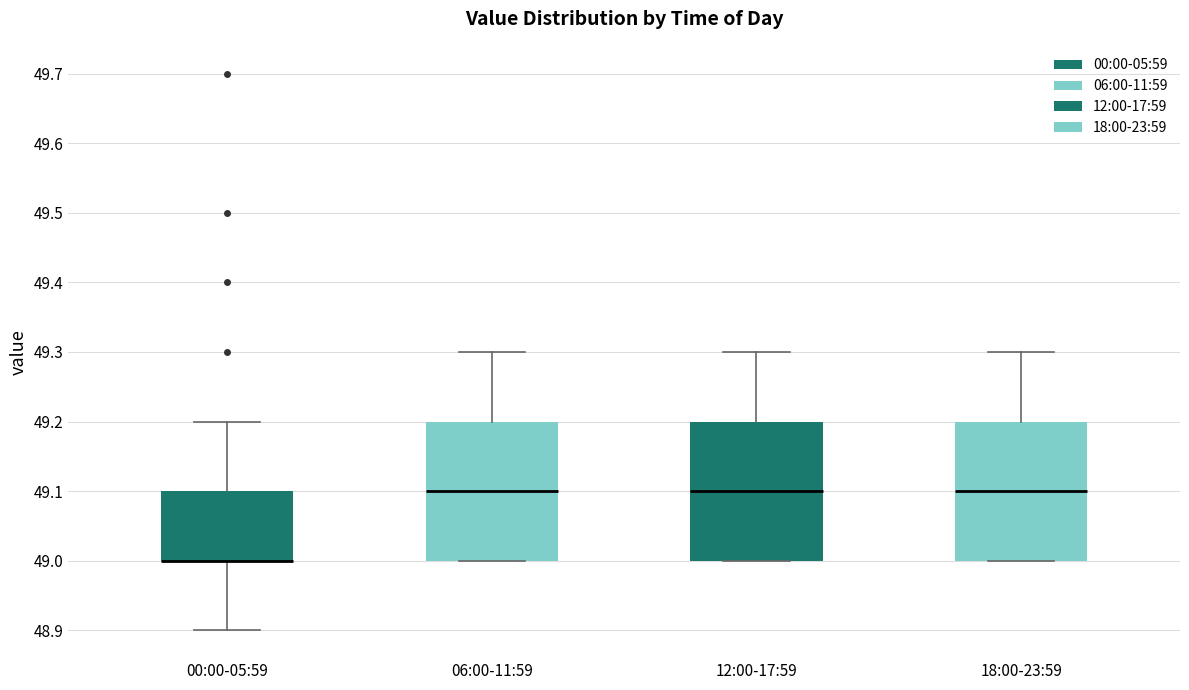

Where is the lower edge of the box for 06:00-11:59 on the y-axis? The values are not printed on the chart, so give them approximately, as read against the axis.

49.0